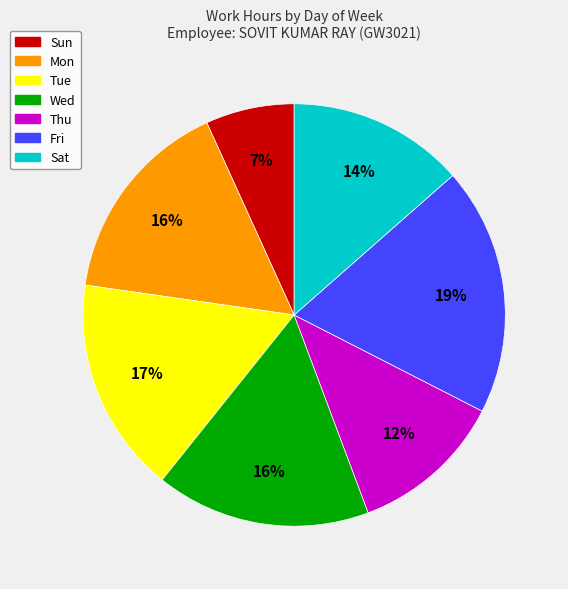

What is the ratio of the value at Sat to the value at Fri?

0.7